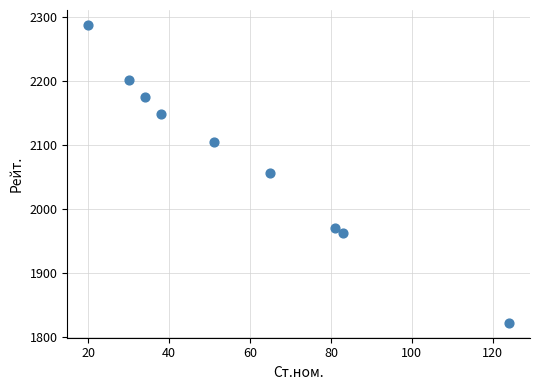

What is the average X value?

58